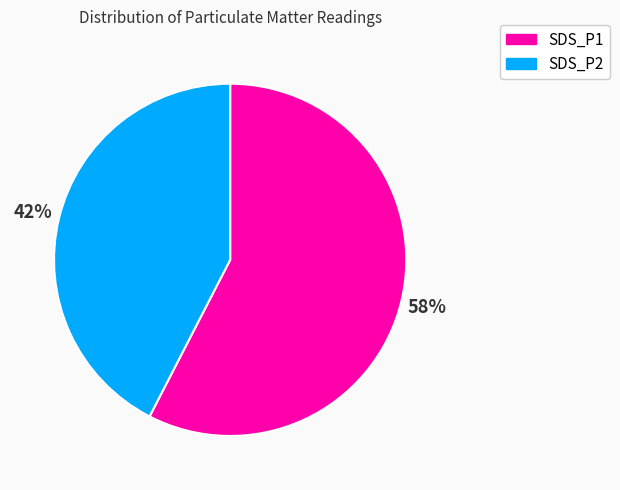

The SDS_P2 slice represents 56% of the pie. True or false?

False